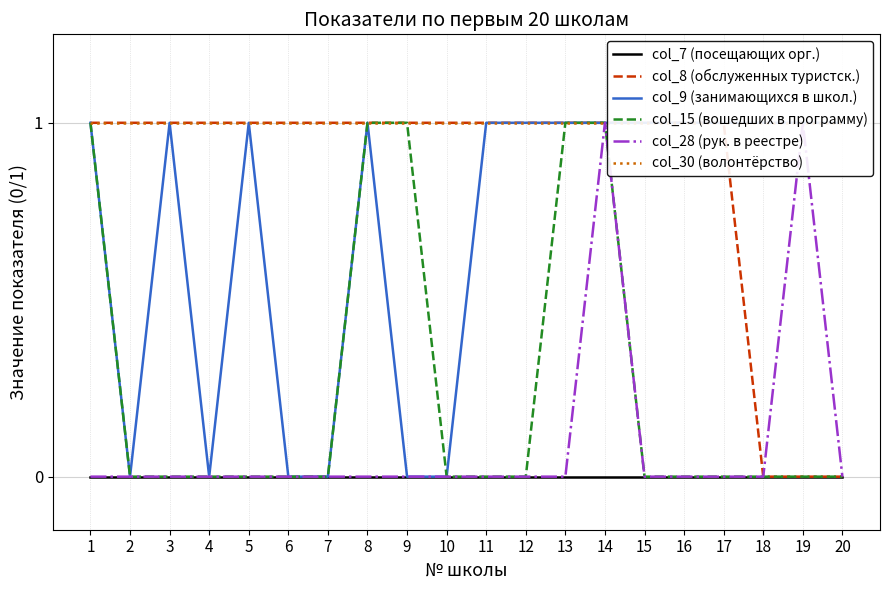

How many positive values does the col_15 (вошедших в программу) series have?

5